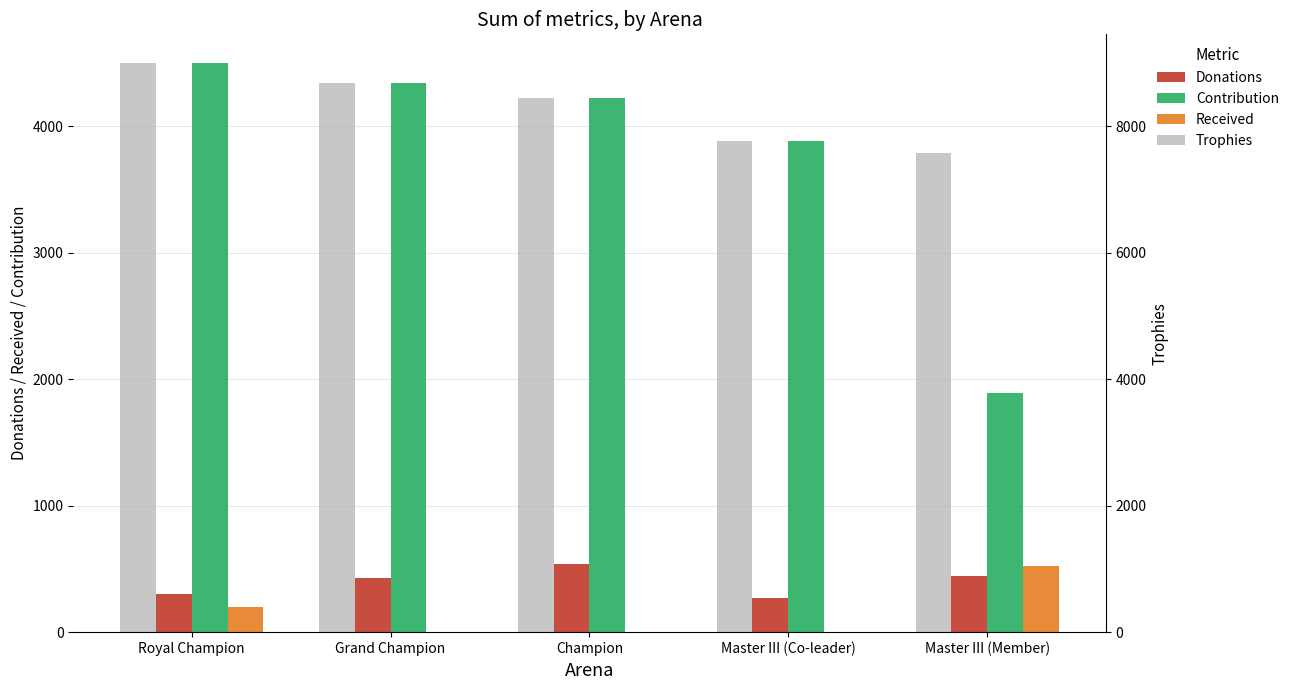

Reading left to right, what are all the values shown in this chart?

Donations: Royal Champion=300	Grand Champion=426	Champion=541	Master III (Co-leader)=272	Master III (Member)=442
Contribution: Royal Champion=4500	Grand Champion=4342	Champion=4224	Master III (Co-leader)=3880	Master III (Member)=1894
Received: Royal Champion=200	Grand Champion=0	Champion=0	Master III (Co-leader)=0	Master III (Member)=520
Trophies: Royal Champion=9000	Grand Champion=8685	Champion=8449	Master III (Co-leader)=7760	Master III (Member)=7576